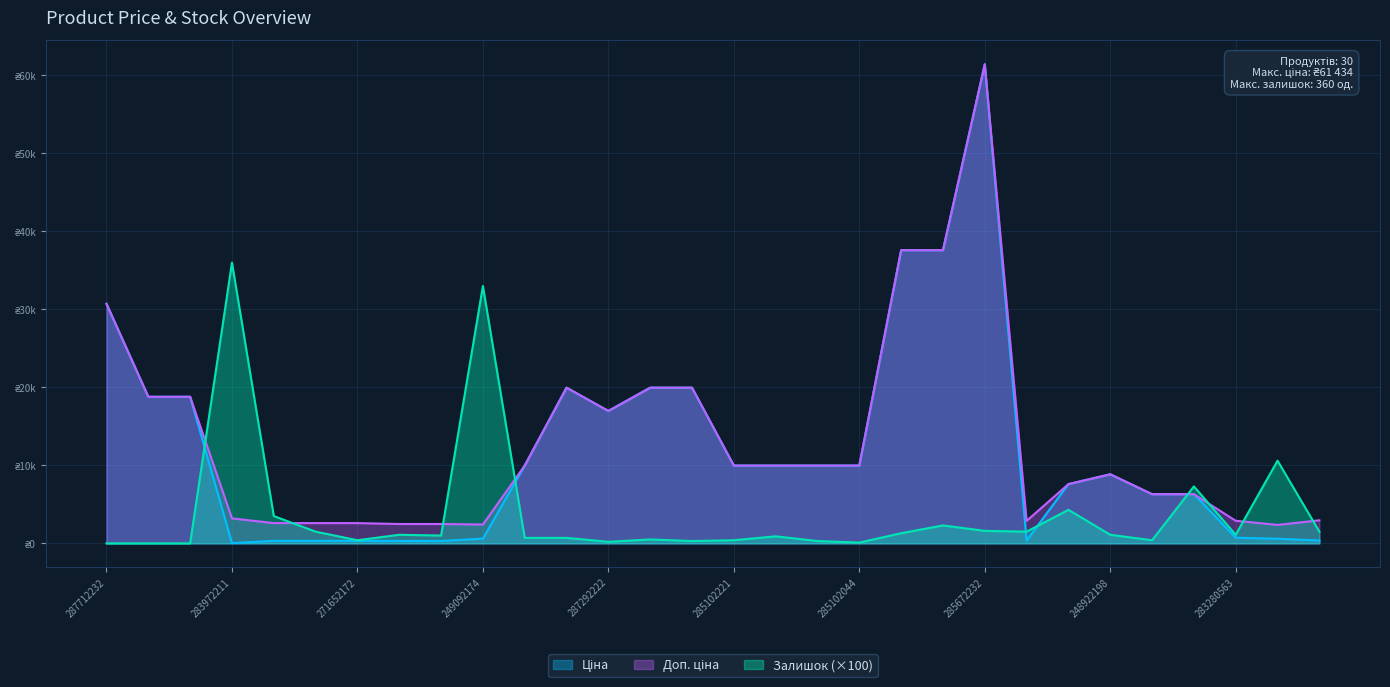

Is the value of Доп. ціна at 249092174 greater than the value of Залишок at 284392211?

No